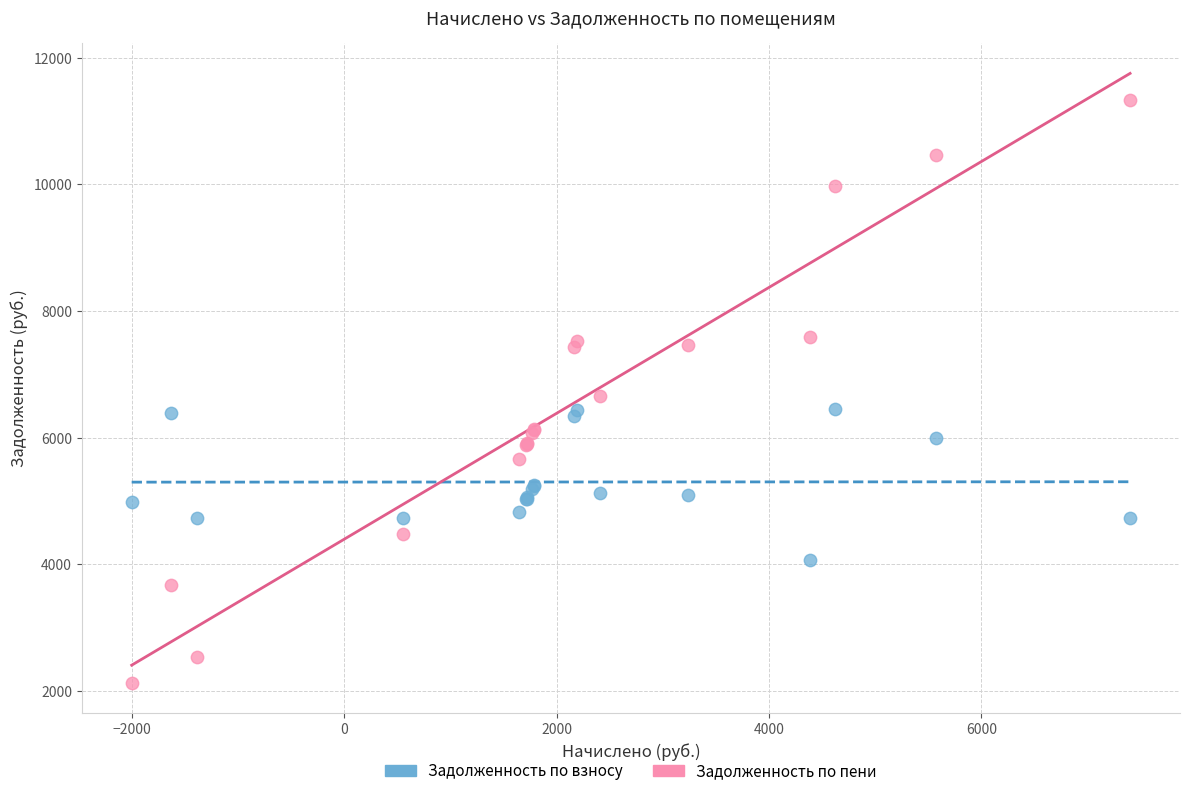

What is the X range (max minus min) for the scatter plot?

9402.1